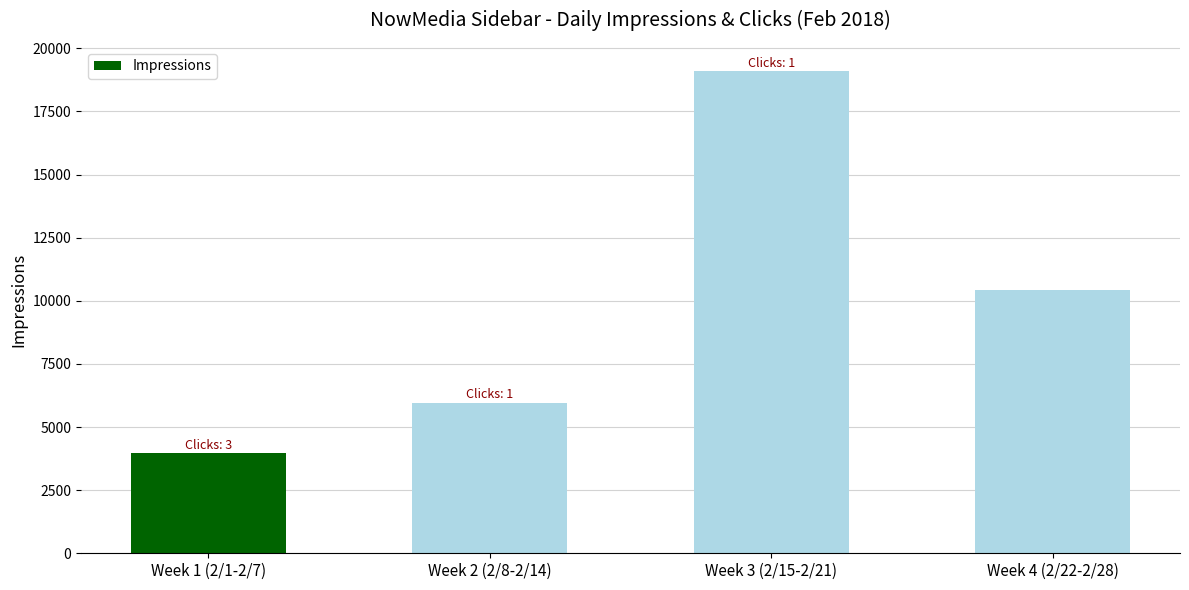

The value at Week 3 (2/15-2/21) is 19100. True or false?

True